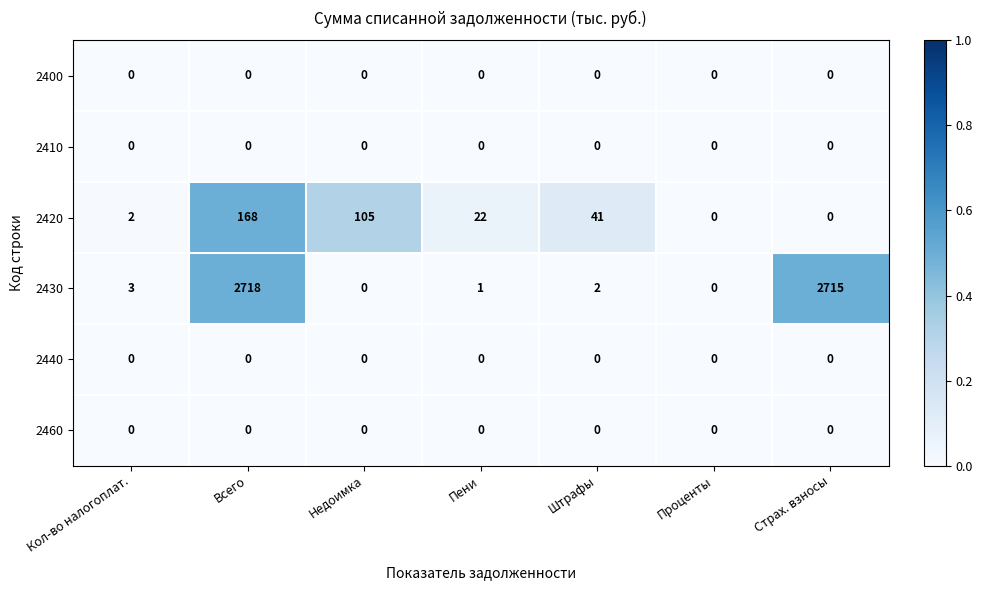

What is the difference between the maximum and second lowest values in the 2430 series?

2718